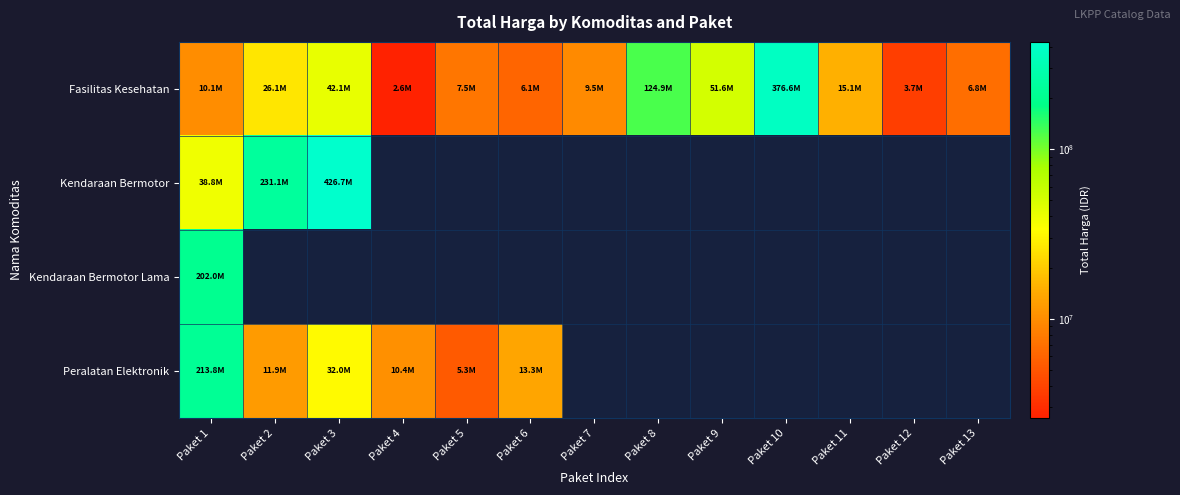

Count the number of data series in this chart.

4